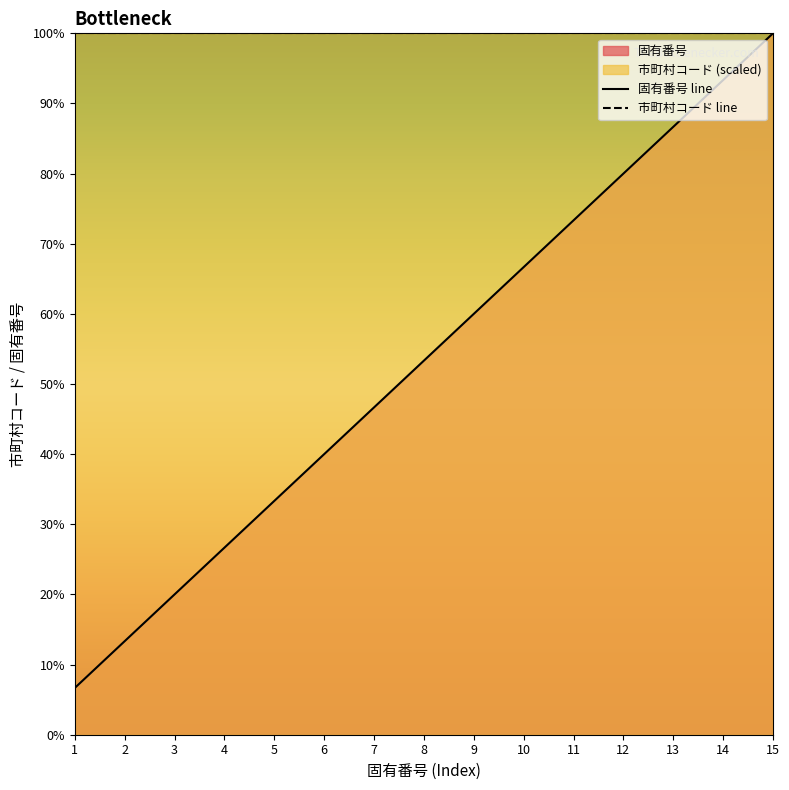

True or false: there are more than 2 points higher than both neighbors.

False